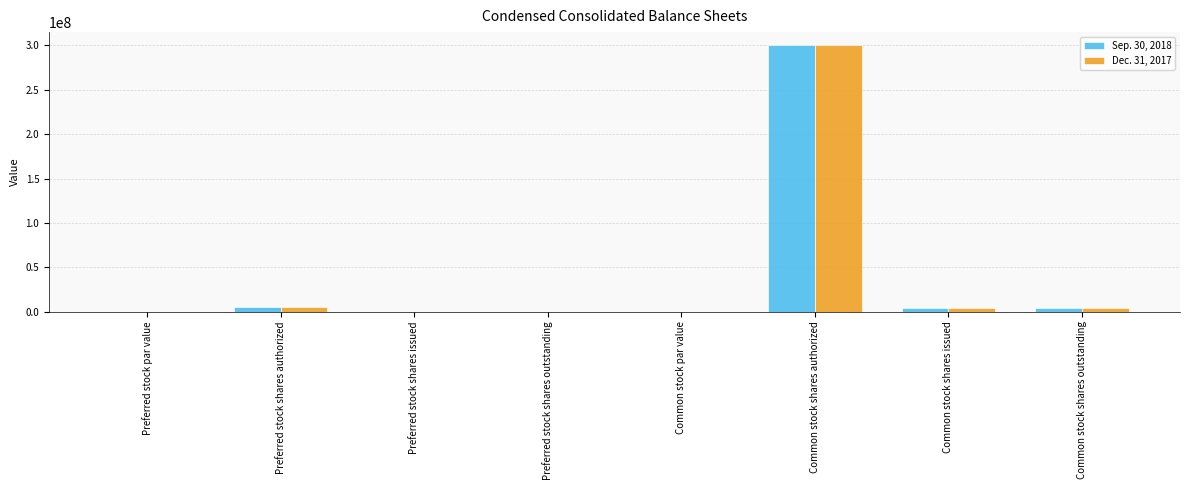

At which category is the sum across all series the highest?

Common stock shares authorized